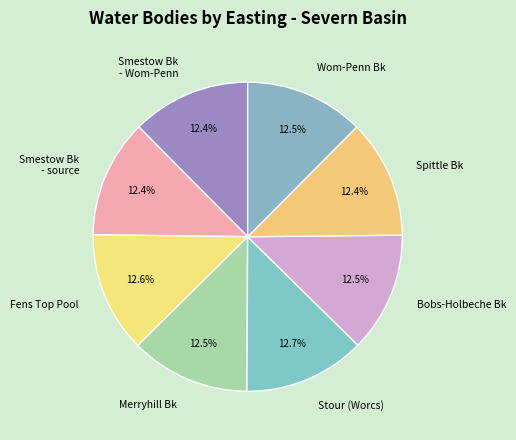

Count the number of slices in the pie.

8